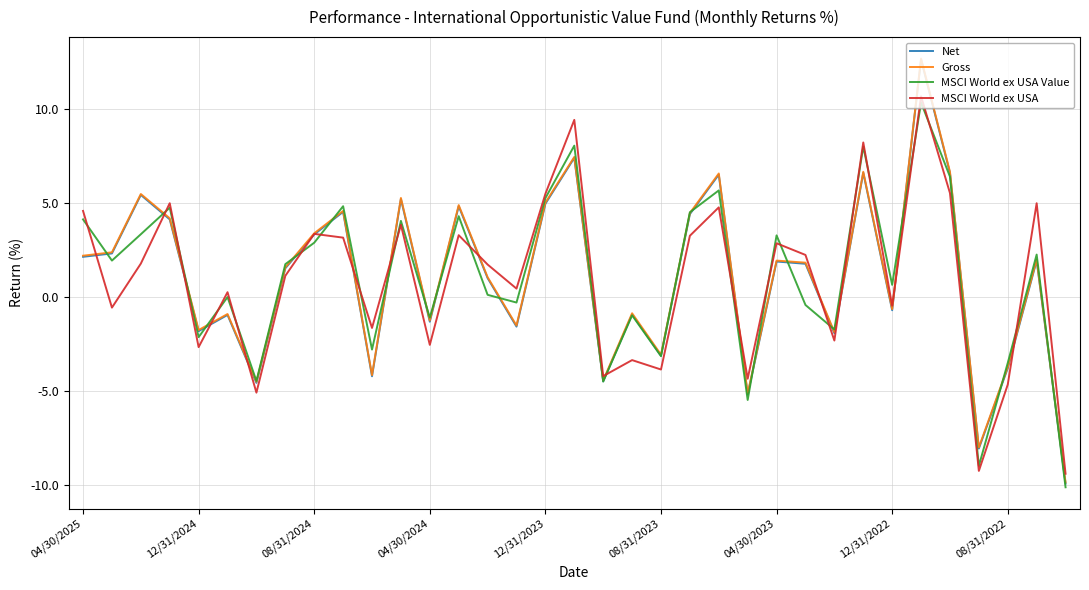

Which series has the largest range (max minus min)?

Net